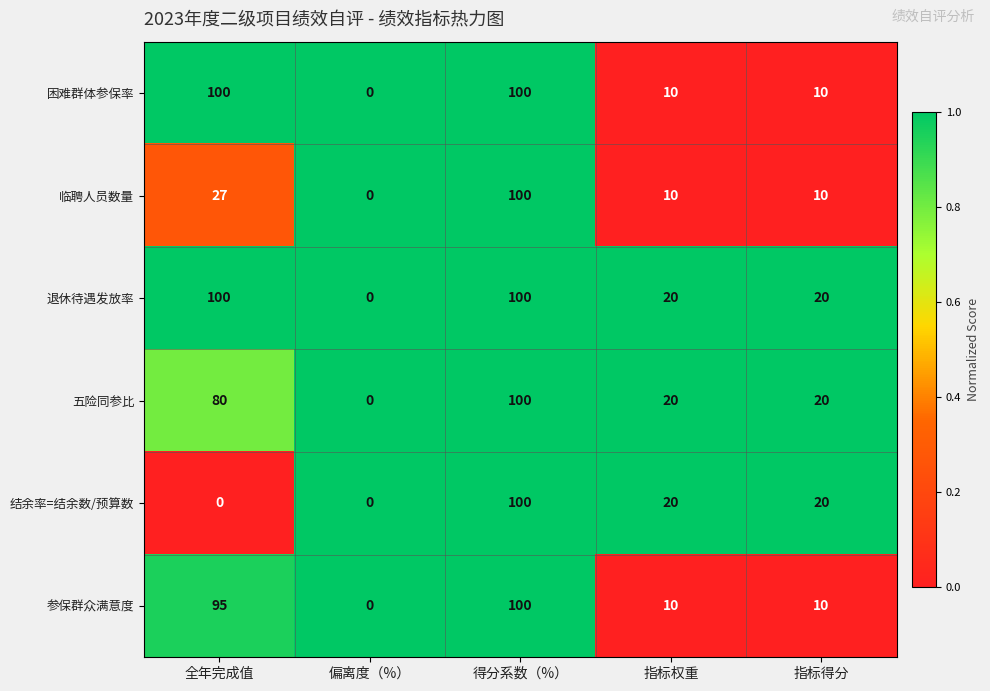

Which category has the highest value in the 临聘人员数量 series?

得分系数（%）